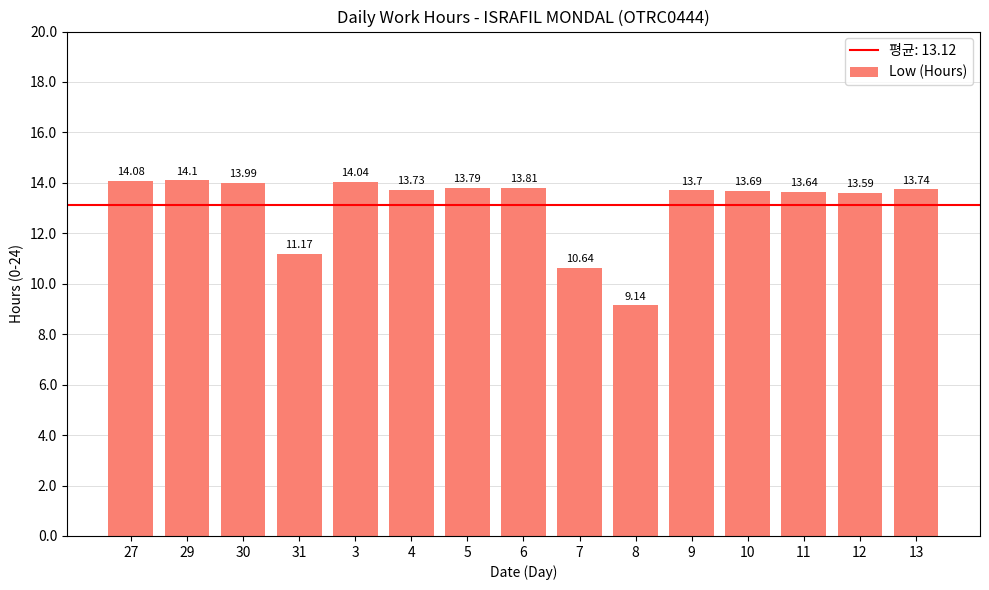

List the labels in order of value, largest first.

29, 27, 3, 30, 6, 5, 13, 4, 9, 10, 11, 12, 31, 7, 8